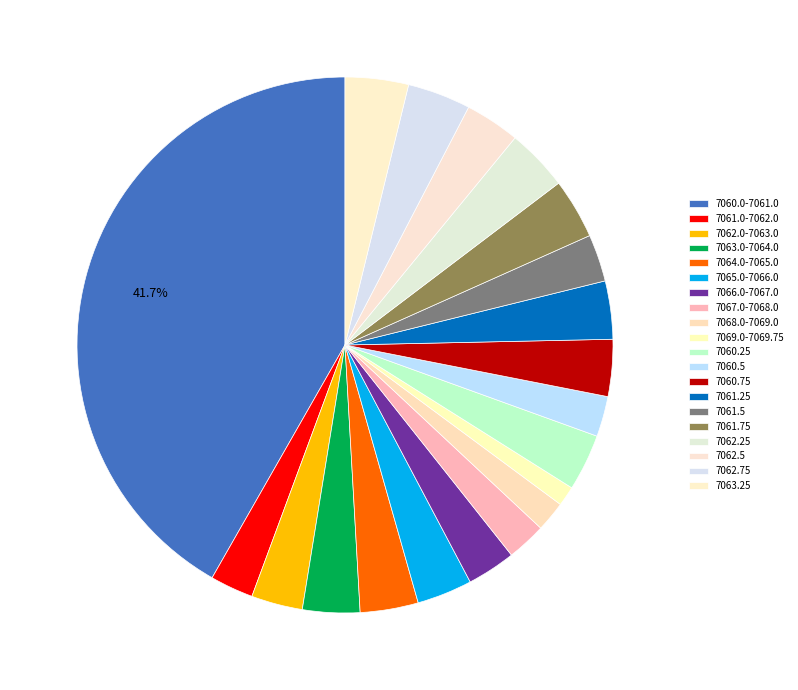

Count the number of slices in the pie.

20